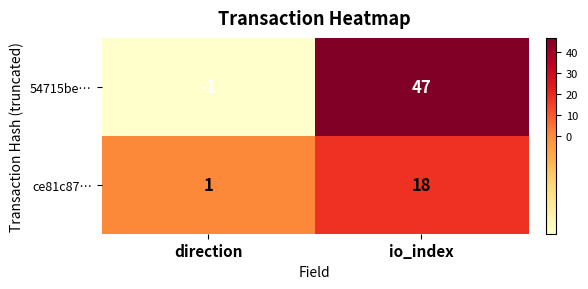

What is the highest value of the 54715be… series?

47